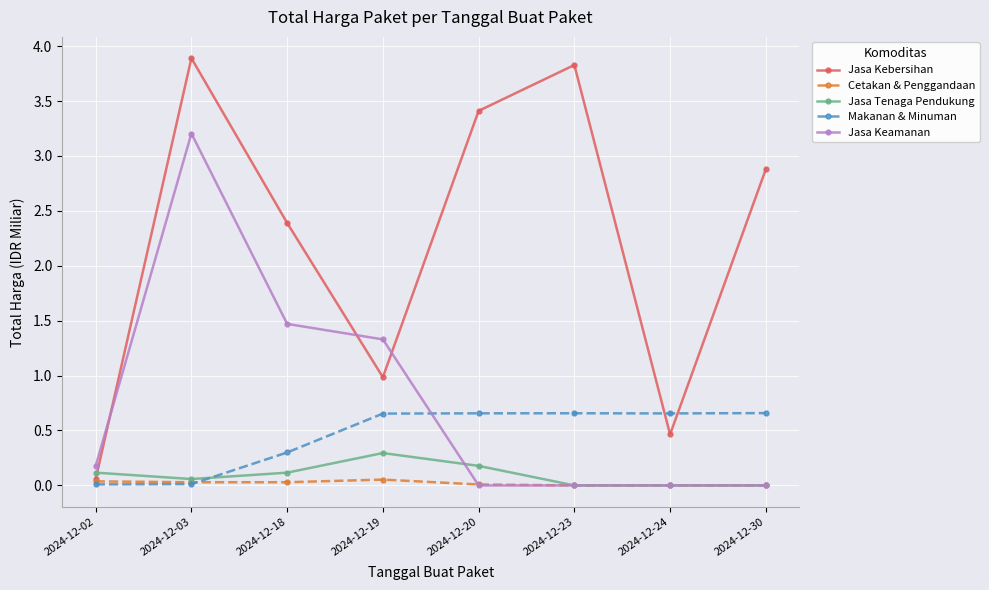

Count the number of categories in the chart.

8